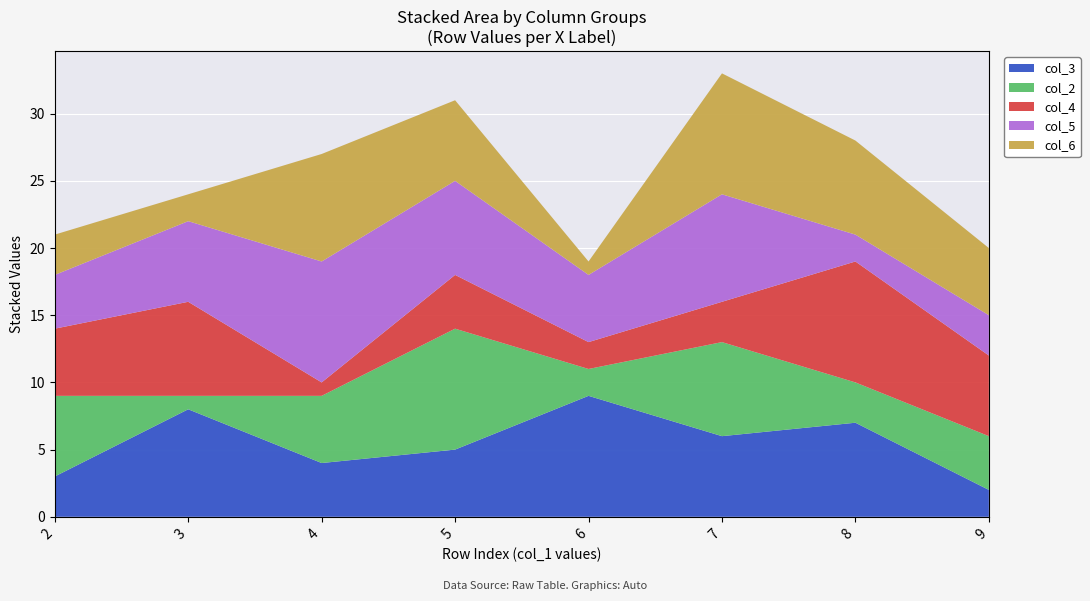

True or false: col_3 has a value of 4 at 4.

True